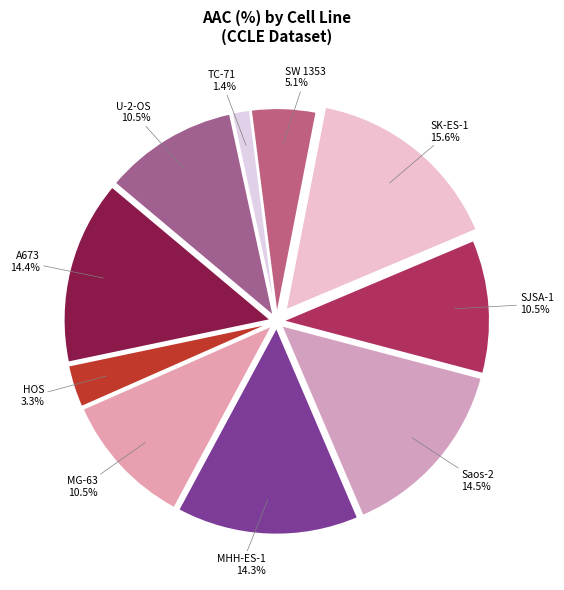

To the nearest percent, what is the difference between the largest and smallest slice percentages?

14%